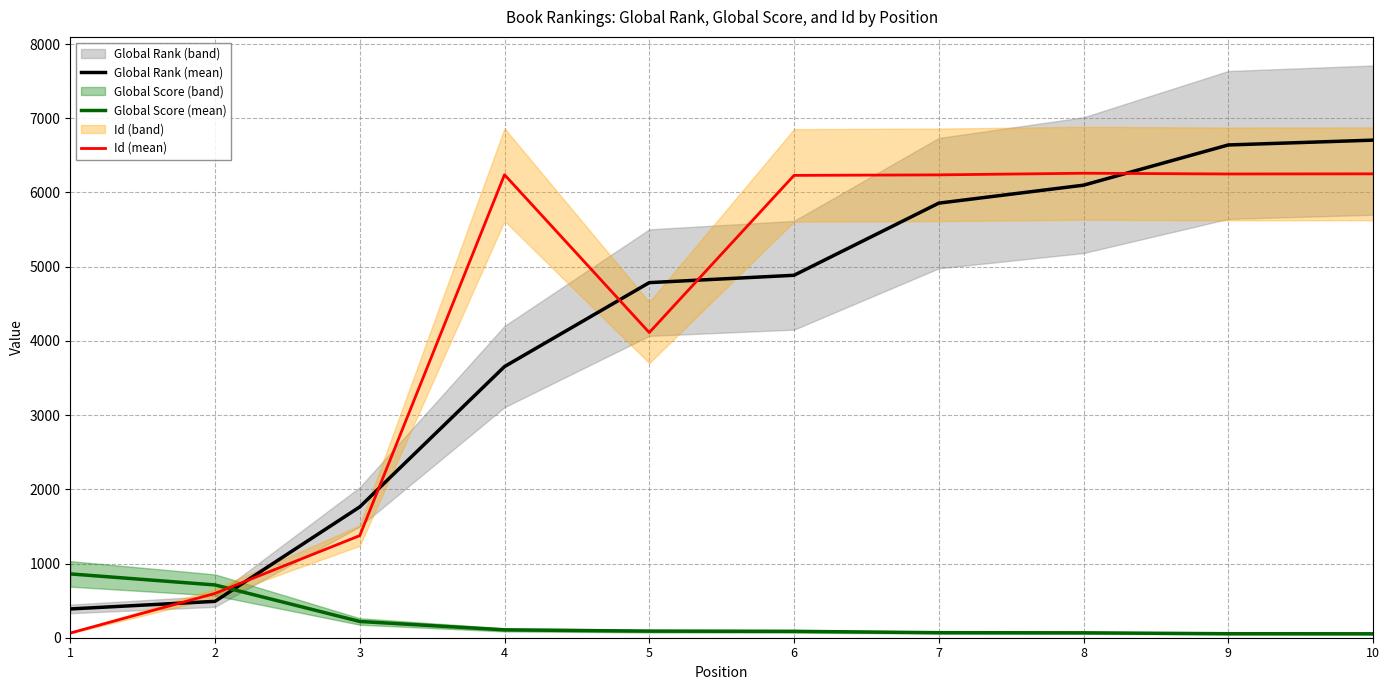

The value of Global Score (mean) at 2 is 711. True or false?

True